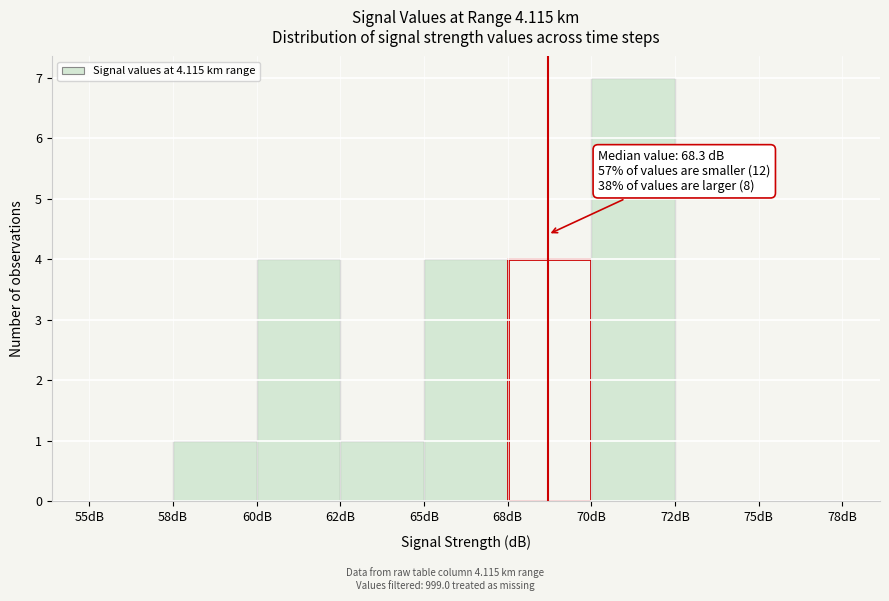

Reading left to right, list all the values displayed in this chart.

55dB=0	58dB=1	60dB=4	62dB=1	65dB=4	68dB=4	70dB=7	72dB=0	75dB=0